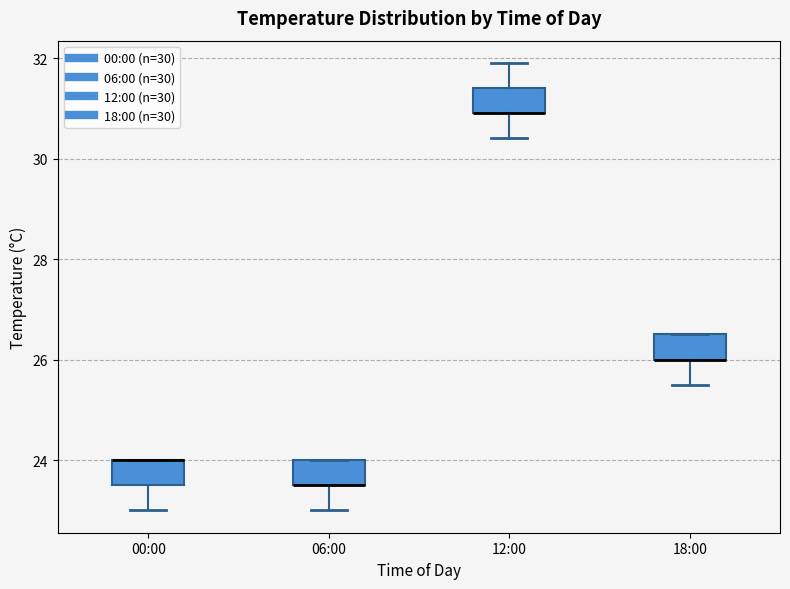

Reading left to right, transcribe this box plot: for each box, give where its median line is, the range the box spans, and where its two whiskers end, as read against the y-axis. The values are not printed on the chart, so give them approximately, as read against the axis.

00:00: median 24.0 (drawn on the box's upper edge), box 23.6 to 24.0, whiskers 23.0 to 24.0
06:00: median 23.6 (drawn on the box's lower edge), box 23.6 to 24.0, whiskers 23.0 to 24.0
12:00: median 31.0 (drawn on the box's lower edge), box 31.0 to 31.4, whiskers 30.4 to 32.0
18:00: median 26.0 (drawn on the box's lower edge), box 26.0 to 26.6, whiskers 25.6 to 26.6